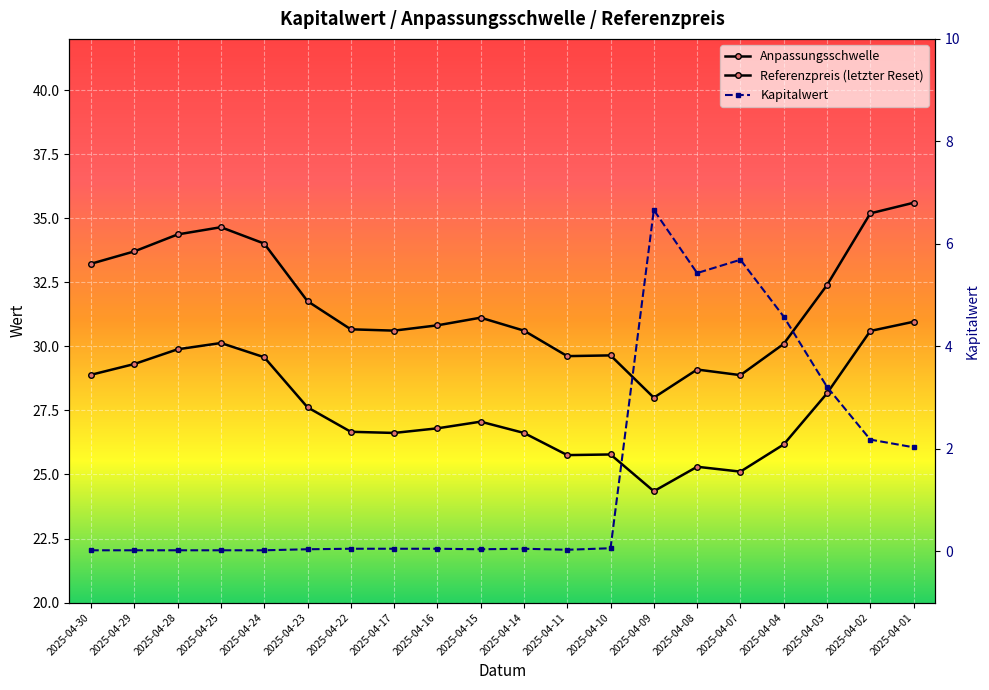

What is the difference between the second highest and minimum values in the Anpassungsschwelle series?

7.2